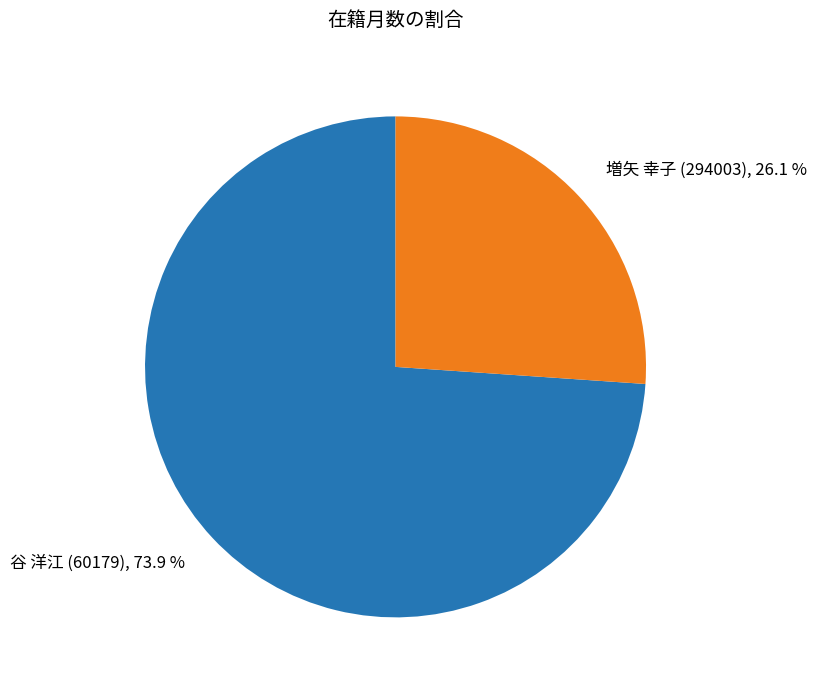

To the nearest percent, what is the difference between the largest and smallest slice percentages?

48%